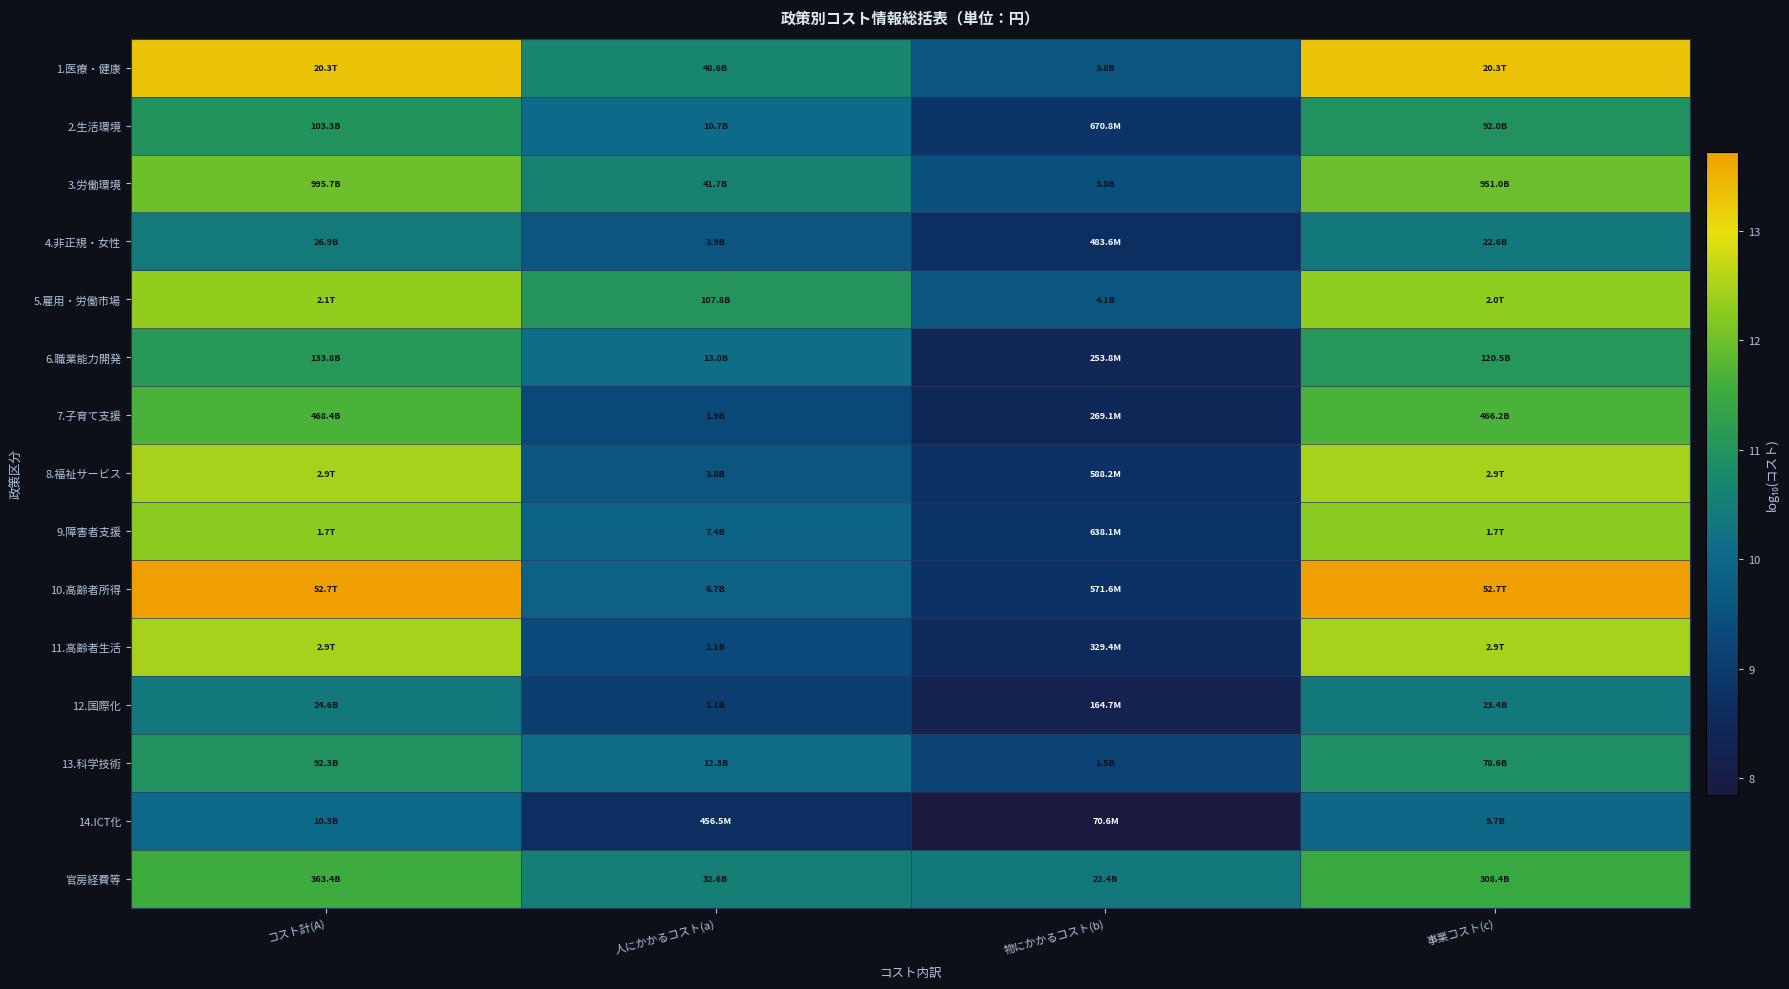

At 物にかかるコスト(b), list the series in order from smallest to largest.

14.ICT化, 12.国際化, 6.職業能力開発, 7.子育て支援, 11.高齢者生活, 4.非正規・女性, 10.高齢者所得, 8.福祉サービス, 9.障害者支援, 2.生活環境, 13.科学技術, 3.労働環境, 1.医療・健康, 5.雇用・労働市場, 官房経費等